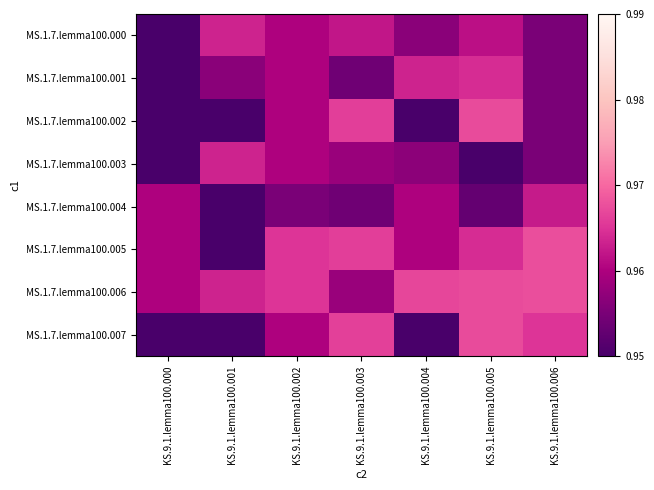

Reading right to left, transcribe all the data shown in this chart.

MS.1.7.lemma100.000: KS.9.1.lemma100.006=1.0	KS.9.1.lemma100.005=1.0	KS.9.1.lemma100.004=1.0	KS.9.1.lemma100.003=1.0	KS.9.1.lemma100.002=1.0	KS.9.1.lemma100.001=1.0	KS.9.1.lemma100.000=1.0
MS.1.7.lemma100.001: KS.9.1.lemma100.006=1.0	KS.9.1.lemma100.005=1.0	KS.9.1.lemma100.004=1.0	KS.9.1.lemma100.003=1.0	KS.9.1.lemma100.002=1.0	KS.9.1.lemma100.001=1.0	KS.9.1.lemma100.000=1.0
MS.1.7.lemma100.002: KS.9.1.lemma100.006=1.0	KS.9.1.lemma100.005=1.0	KS.9.1.lemma100.004=1.0	KS.9.1.lemma100.003=1.0	KS.9.1.lemma100.002=1.0	KS.9.1.lemma100.001=1.0	KS.9.1.lemma100.000=1.0
MS.1.7.lemma100.003: KS.9.1.lemma100.006=1.0	KS.9.1.lemma100.005=1.0	KS.9.1.lemma100.004=1.0	KS.9.1.lemma100.003=1.0	KS.9.1.lemma100.002=1.0	KS.9.1.lemma100.001=1.0	KS.9.1.lemma100.000=1.0
MS.1.7.lemma100.004: KS.9.1.lemma100.006=1.0	KS.9.1.lemma100.005=1.0	KS.9.1.lemma100.004=1.0	KS.9.1.lemma100.003=1.0	KS.9.1.lemma100.002=1.0	KS.9.1.lemma100.001=1.0	KS.9.1.lemma100.000=1.0
MS.1.7.lemma100.005: KS.9.1.lemma100.006=1.0	KS.9.1.lemma100.005=1.0	KS.9.1.lemma100.004=1.0	KS.9.1.lemma100.003=1.0	KS.9.1.lemma100.002=1.0	KS.9.1.lemma100.001=1.0	KS.9.1.lemma100.000=1.0
MS.1.7.lemma100.006: KS.9.1.lemma100.006=1.0	KS.9.1.lemma100.005=1.0	KS.9.1.lemma100.004=1.0	KS.9.1.lemma100.003=1.0	KS.9.1.lemma100.002=1.0	KS.9.1.lemma100.001=1.0	KS.9.1.lemma100.000=1.0
MS.1.7.lemma100.007: KS.9.1.lemma100.006=1.0	KS.9.1.lemma100.005=1.0	KS.9.1.lemma100.004=1.0	KS.9.1.lemma100.003=1.0	KS.9.1.lemma100.002=1.0	KS.9.1.lemma100.001=1.0	KS.9.1.lemma100.000=1.0